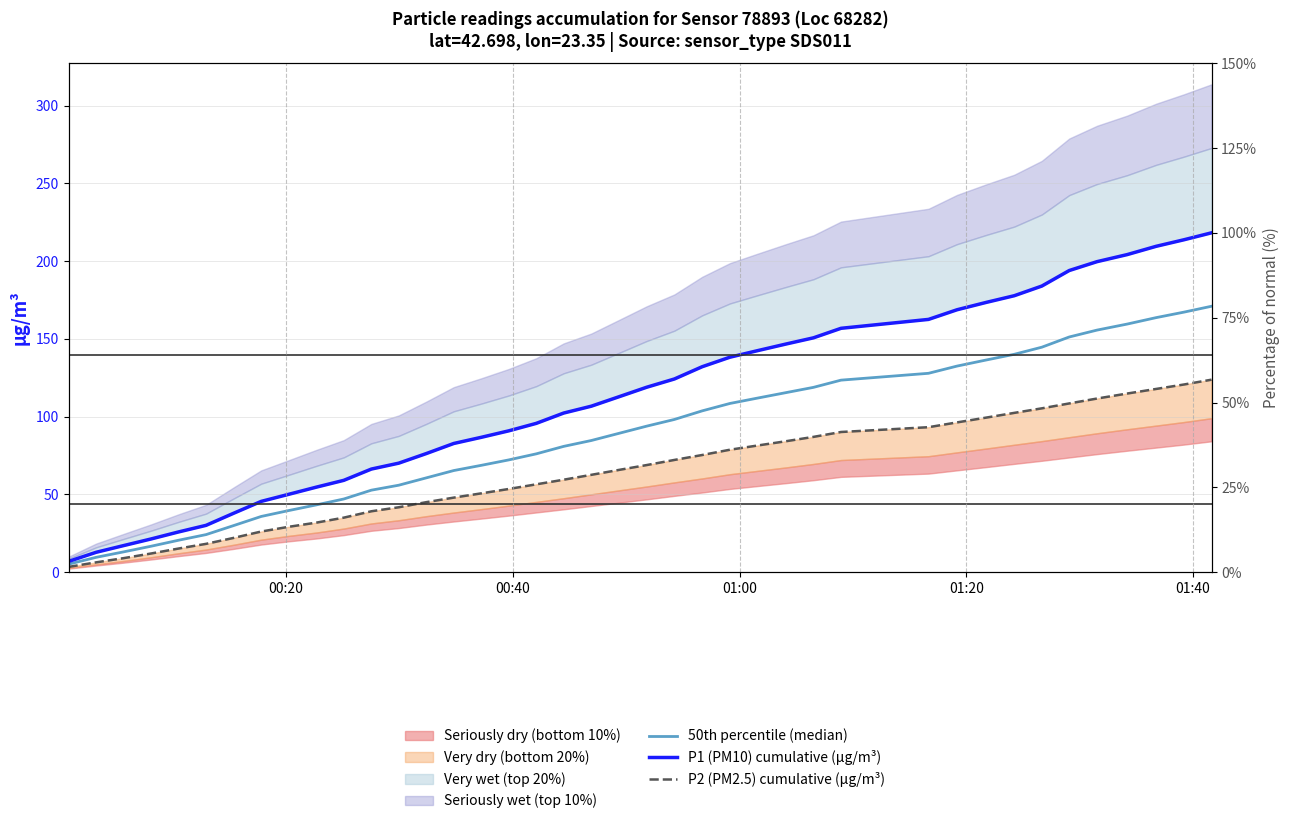

What is the average value of the P1 (PM10) cumulative (µg/m³) series?

111.7